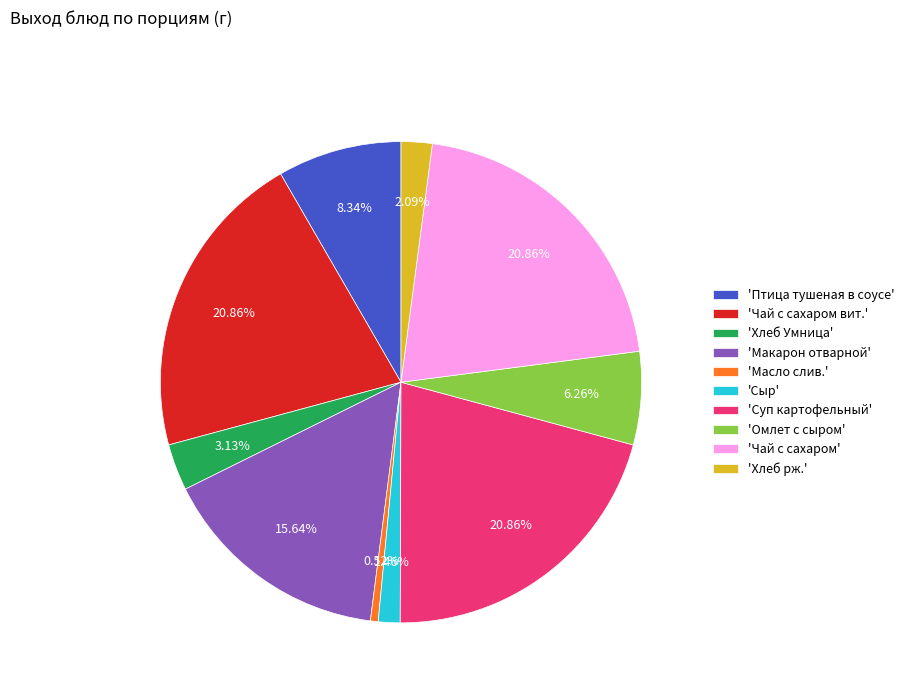

Which slice is the smallest?

'Масло слив.'